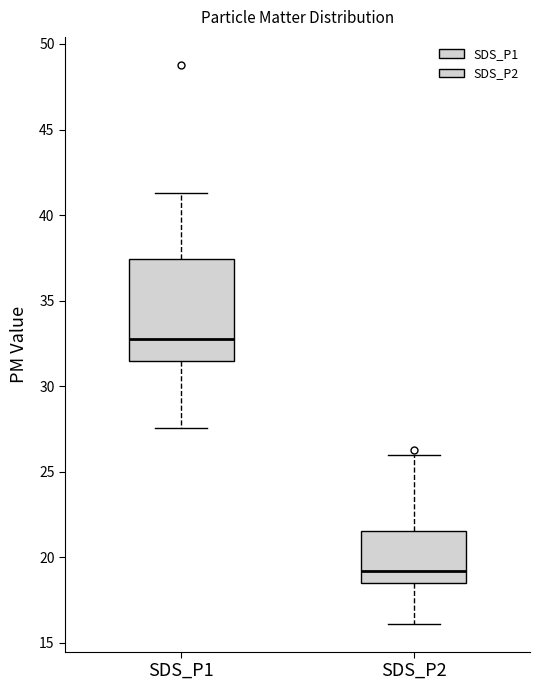

Where is the lower edge of the box for SDS_P1 on the y-axis? The values are not printed on the chart, so give them approximately, as read against the axis.

31.5